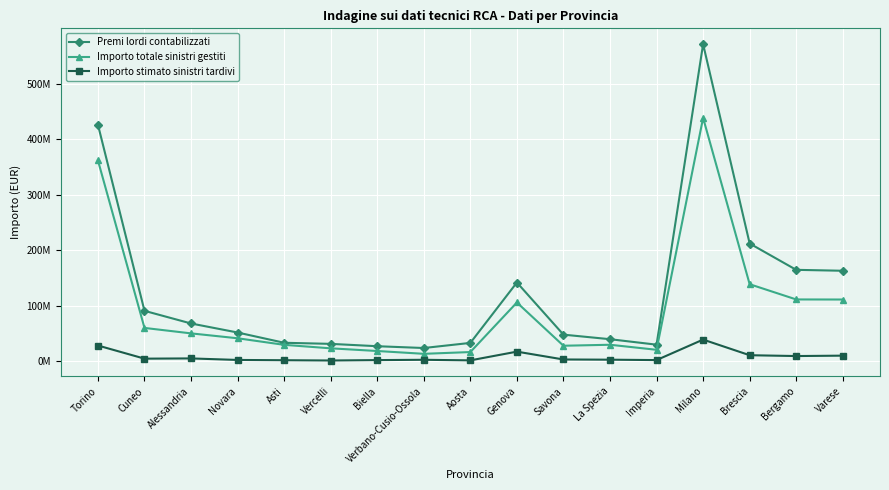

Rank the categories by Importo stimato sinistri tardivi value from highest to lowest.

Milano, Torino, Genova, Brescia, Varese, Bergamo, Alessandria, Cuneo, Savona, La Spezia, Verbano-Cusio-Ossola, Novara, Imperia, Biella, Asti, Aosta, Vercelli